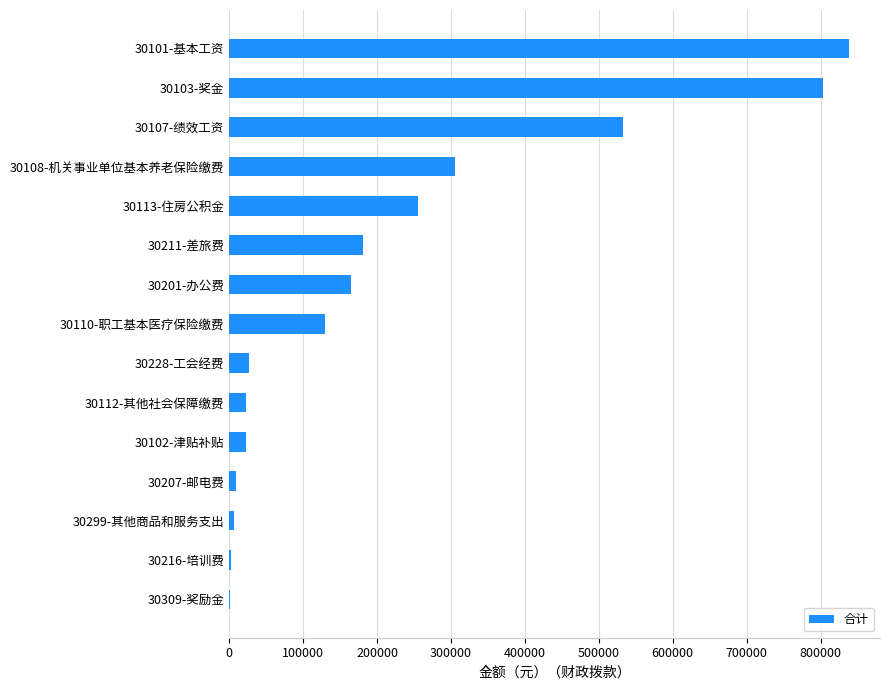

What is the ratio of the value at 30107-绩效工资 to the value at 30112-其他社会保障缴费?

24.1